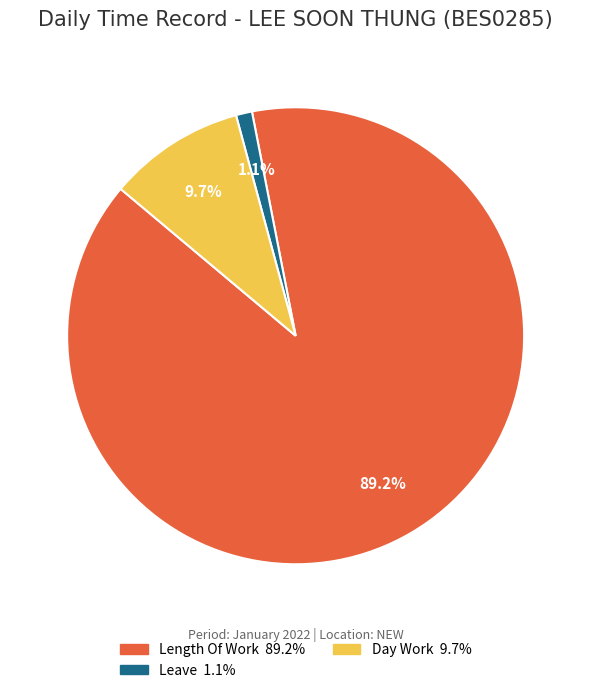

Does any single category account for the majority?

Yes